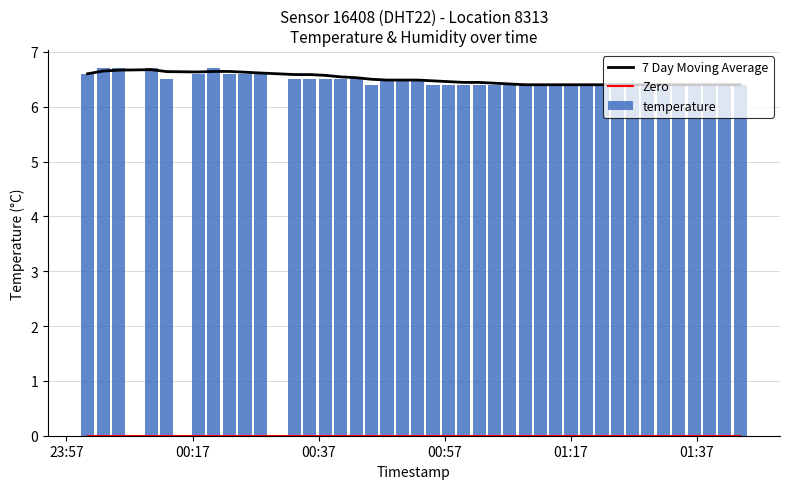

Reading left to right, transcribe all the data shown in this chart.

7 Day Moving Average: 6.6	6.7	6.7	6.7	6.6	6.6	6.6	6.6	6.6	6.6	6.6	6.6	6.6	6.5	6.5	6.5	6.5	6.5	6.5	6.5	6.5	6.4	6.4	6.4	6.4	6.4	6.4	6.4	6.4	6.4	6.4	6.4	6.4	6.4	6.4	6.4	6.4	6.4	6.4	6.4
Zero: 0.0	0.0	0.0	0.0	0.0	0.0	0.0	0.0	0.0	0.0	0.0	0.0	0.0	0.0	0.0	0.0	0.0	0.0	0.0	0.0	0.0	0.0	0.0	0.0	0.0	0.0	0.0	0.0	0.0	0.0	0.0	0.0	0.0	0.0	0.0	0.0	0.0	0.0	0.0	0.0
temperature: 6.6	6.7	6.7	6.7	6.5	6.6	6.7	6.6	6.6	6.6	6.5	6.5	6.5	6.5	6.5	6.4	6.5	6.5	6.5	6.4	6.4	6.4	6.4	6.4	6.4	6.4	6.4	6.4	6.4	6.4	6.4	6.4	6.4	6.4	6.4	6.4	6.4	6.4	6.4	6.4